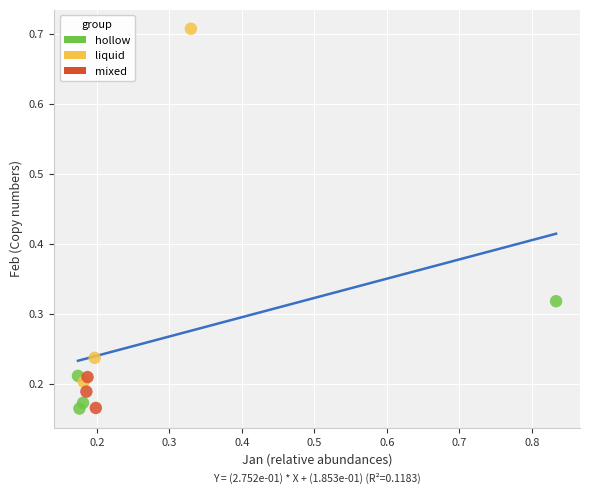

Which series has the widest spread of Y values?

liquid